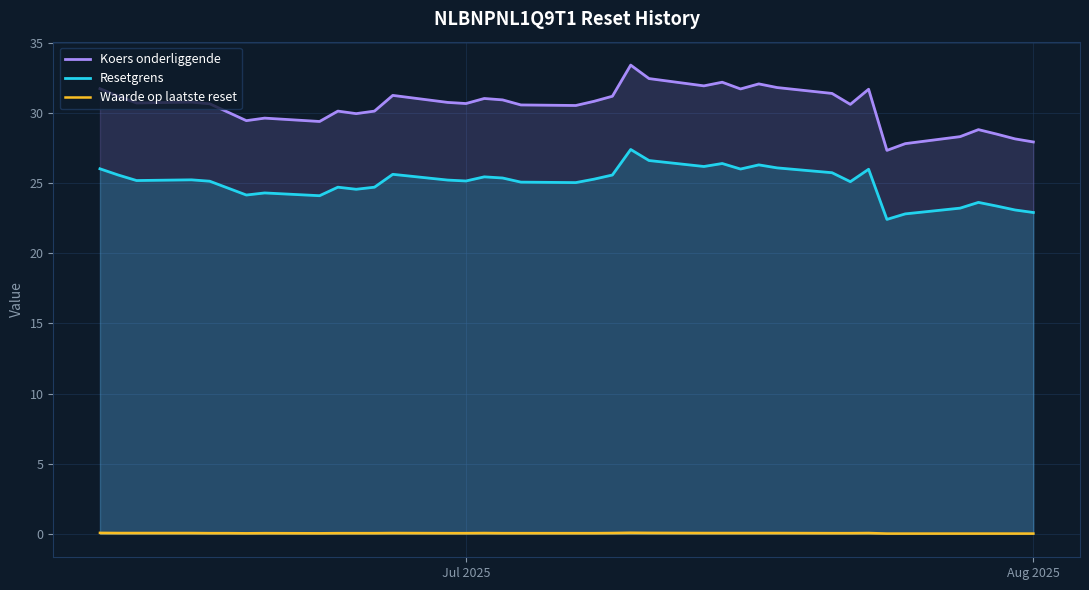

What is the highest value of the Koers onderliggende series?

33.4